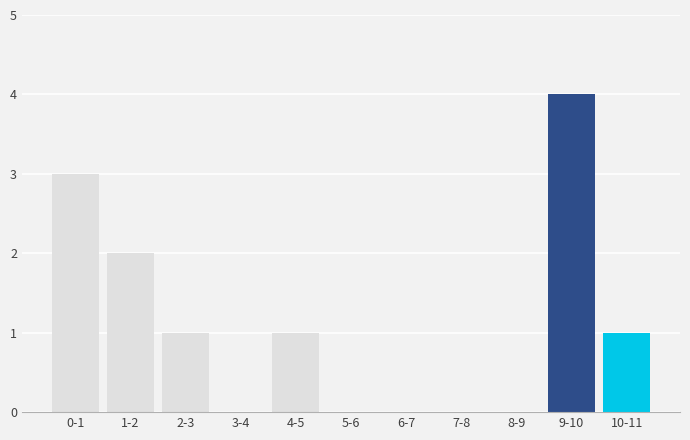

Reading left to right, what are all the values shown in this chart?

0-1=3	1-2=2	2-3=1	3-4=0	4-5=1	5-6=0	6-7=0	7-8=0	8-9=0	9-10=4	10-11=1